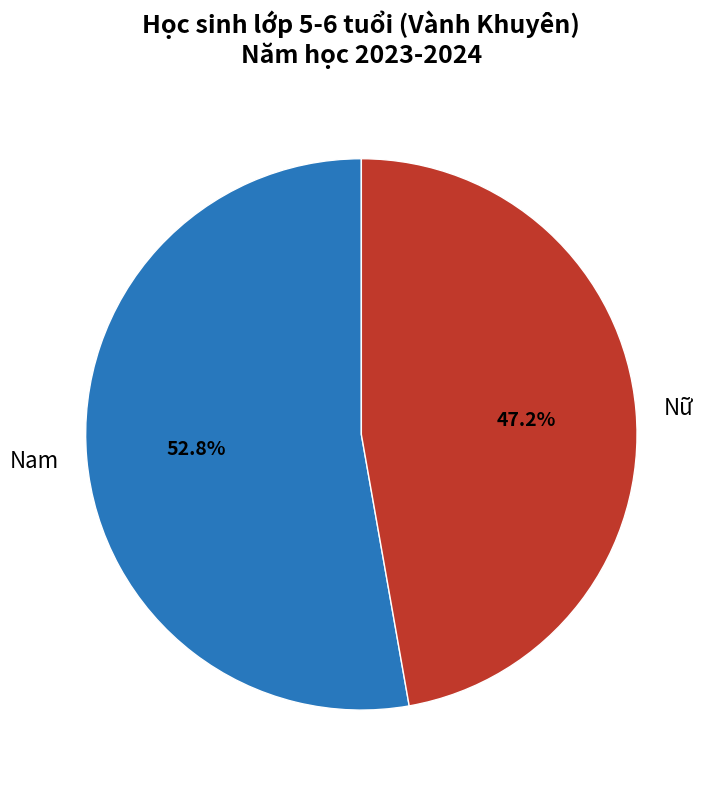

How much of the chart is everything except Nam?

47.2%